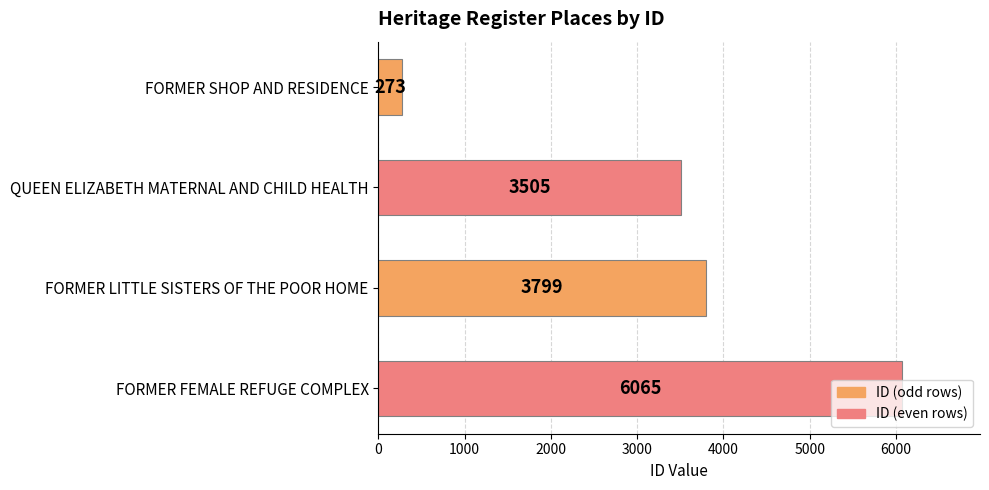

Rank the categories by value from lowest to highest.

FORMER SHOP AND RESIDENCE, QUEEN ELIZABETH MATERNAL AND CHILD HEALTH, FORMER LITTLE SISTERS OF THE POOR HOME, FORMER FEMALE REFUGE COMPLEX